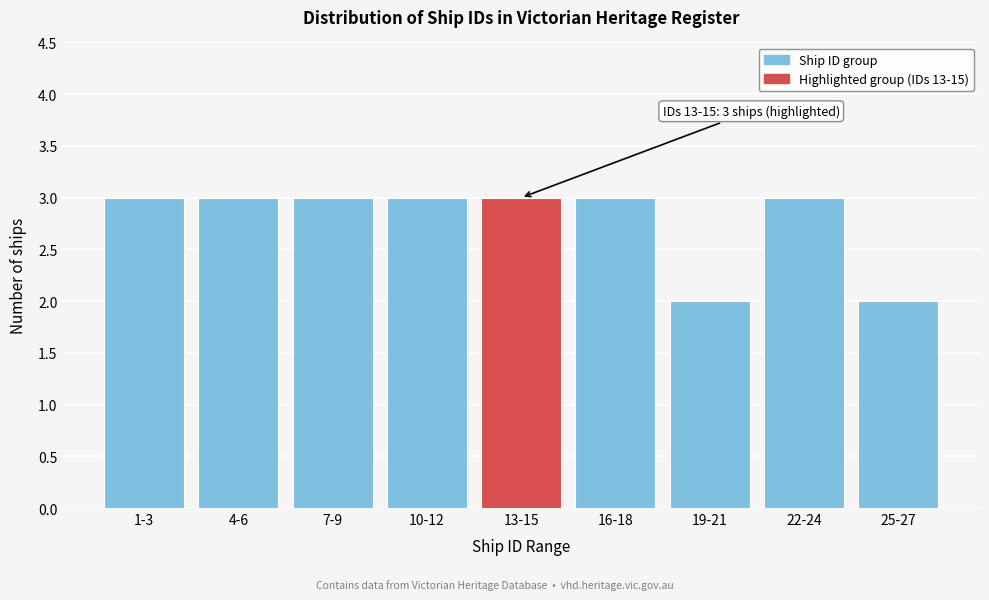

Reading left to right, transcribe all the data shown in this chart.

3	3	3	3	3	3	2	3	2